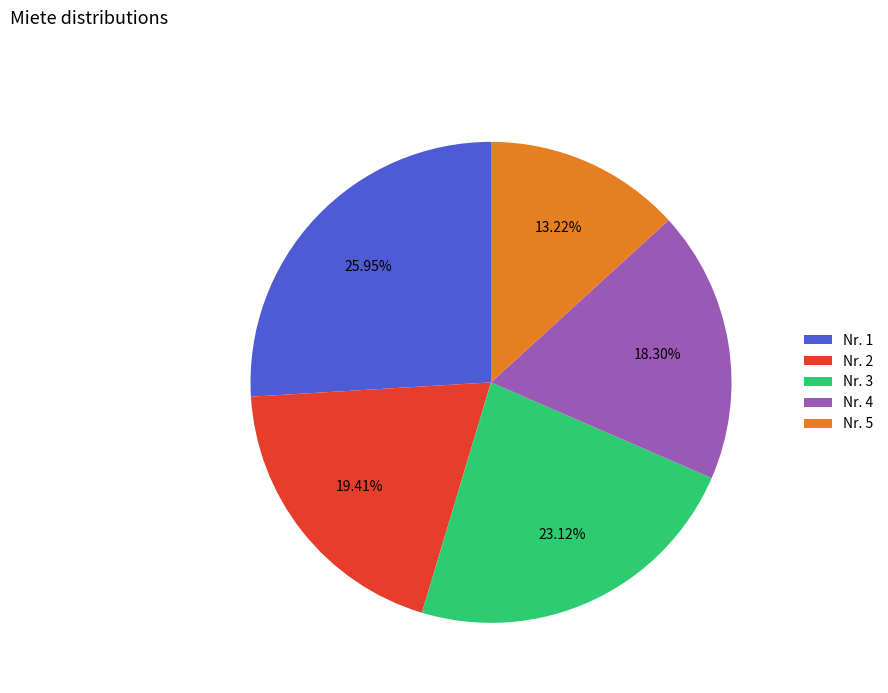

What is the ratio of the value at Nr. 2 to the value at Nr. 5?

1.5